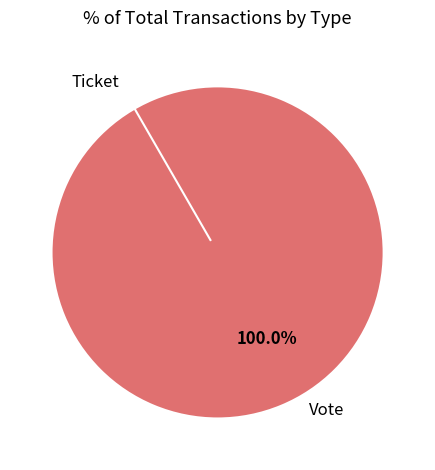

Rank the categories by value from lowest to highest.

Ticket, Vote